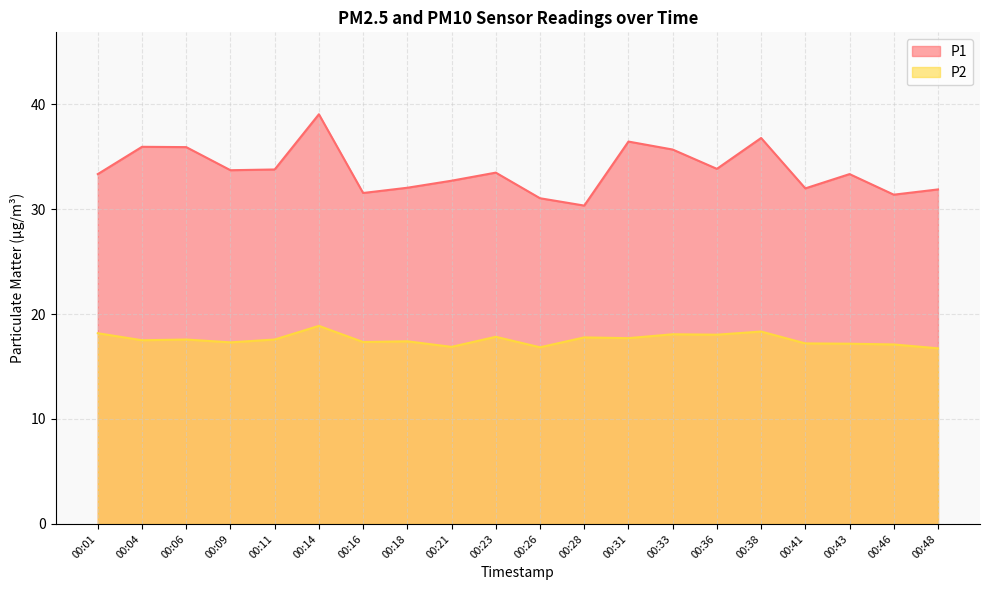

Does the chart have visible grid lines?

Yes